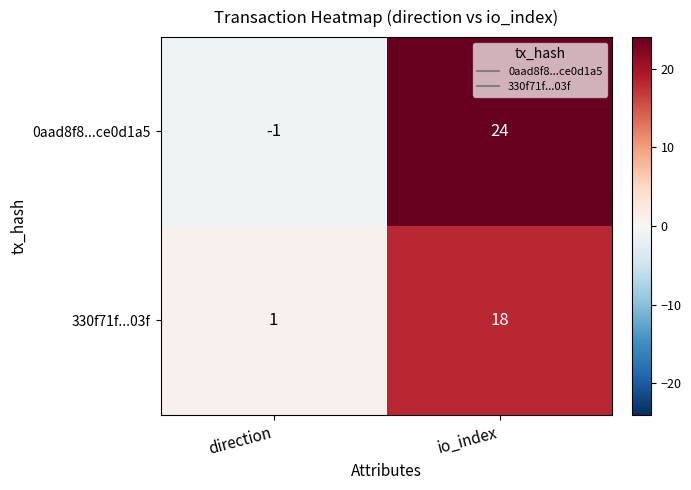

What is the difference between the 330f71f...03f values at io_index and direction?

17